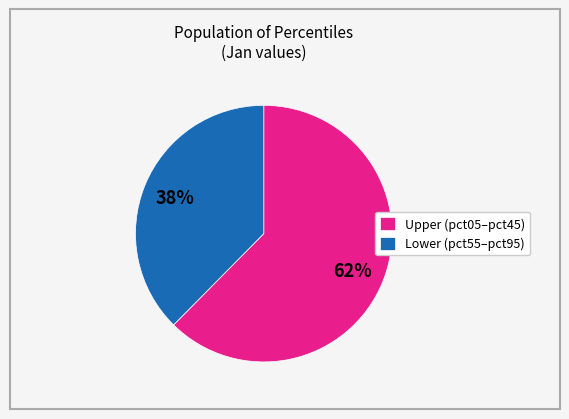

To the nearest percent, what is the average slice percentage?

50%